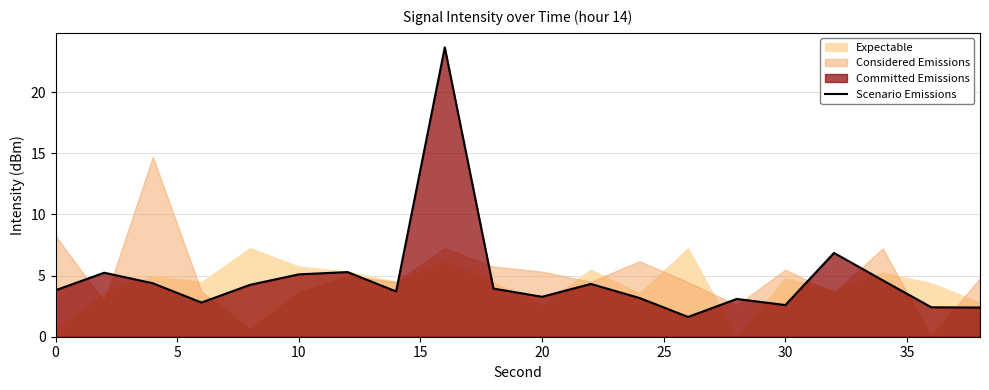

What is the value of the 19th point from the left?

2.4